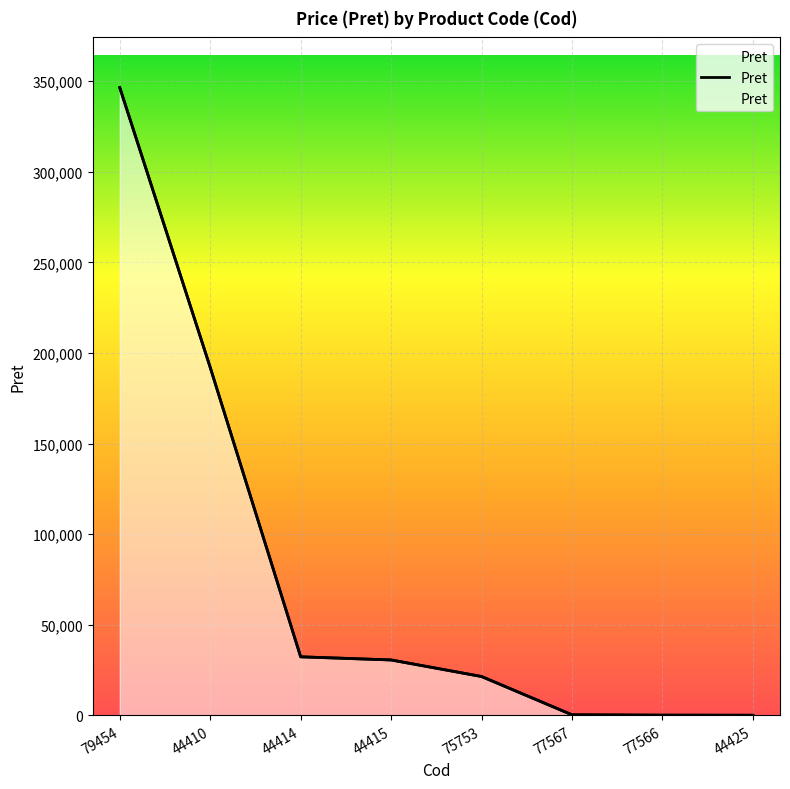

What is the change in value from 79454 to 77566?

-346317.0